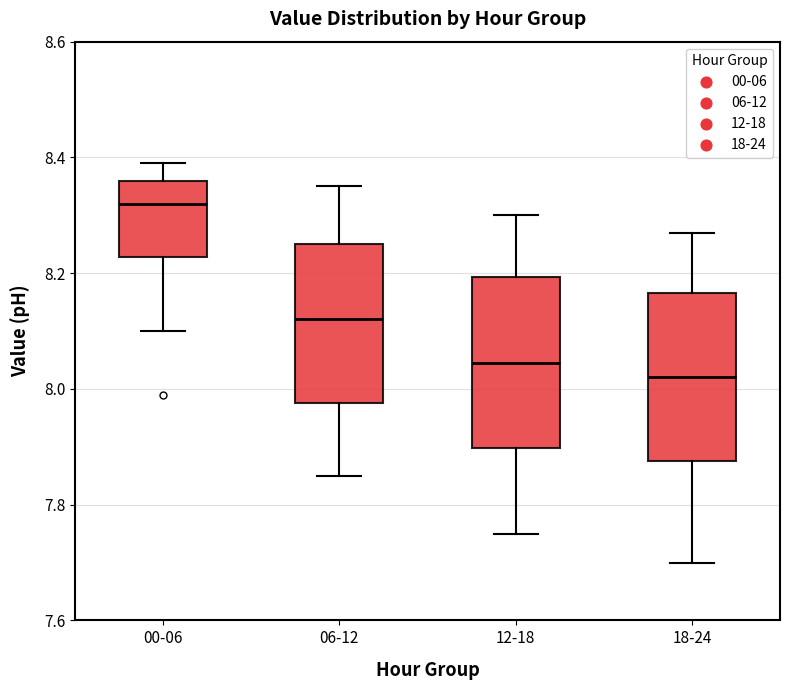

Reading left to right, transcribe this box plot: for each box, give where its median line is, the range the box spans, and where its two whiskers end, as read against the y-axis. The values are not printed on the chart, so give them approximately, as read against the axis.

00-06: median 8.32, box 8.22 to 8.36, whiskers 8.10 to 8.40
06-12: median 8.12, box 7.98 to 8.26, whiskers 7.86 to 8.36
12-18: median 8.04, box 7.90 to 8.20, whiskers 7.76 to 8.30
18-24: median 8.02, box 7.88 to 8.16, whiskers 7.70 to 8.28